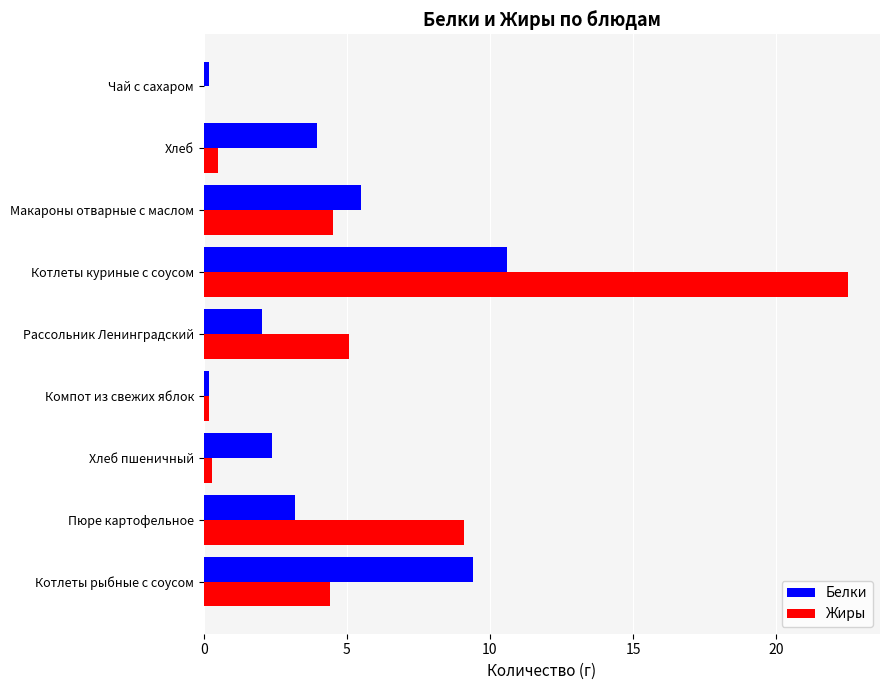

What is the total value across all series at Рассольник Ленинградский?

7.1